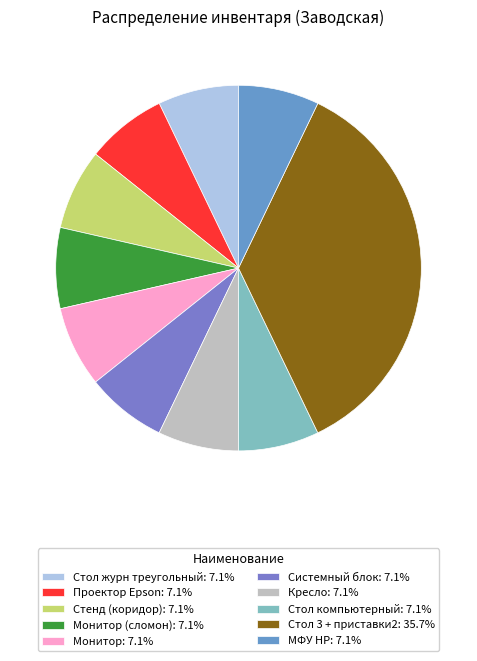

Which category has the biggest portion of the pie?

Стол 3 + приставки2